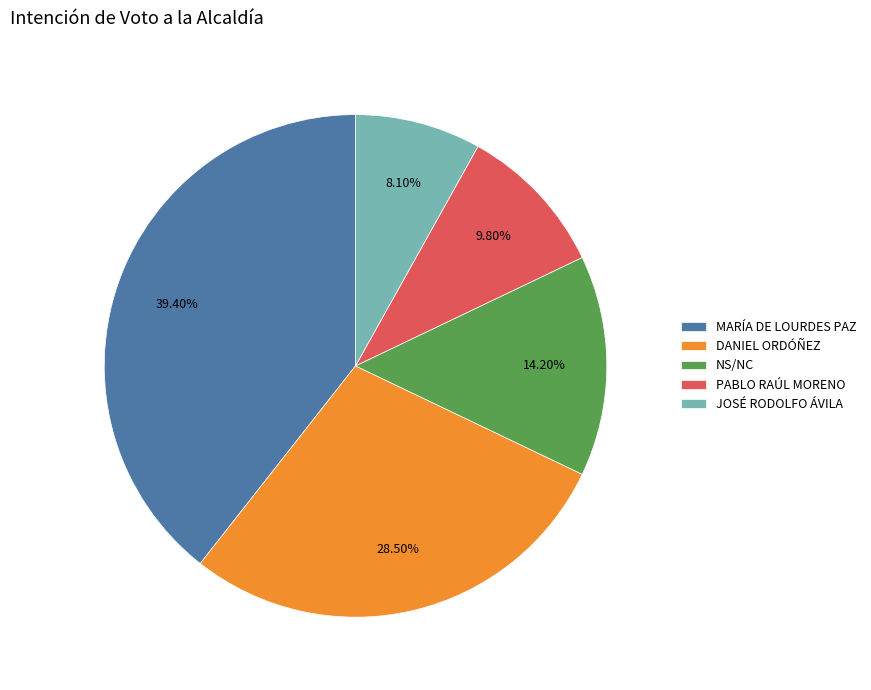

Does any single category account for the majority?

No